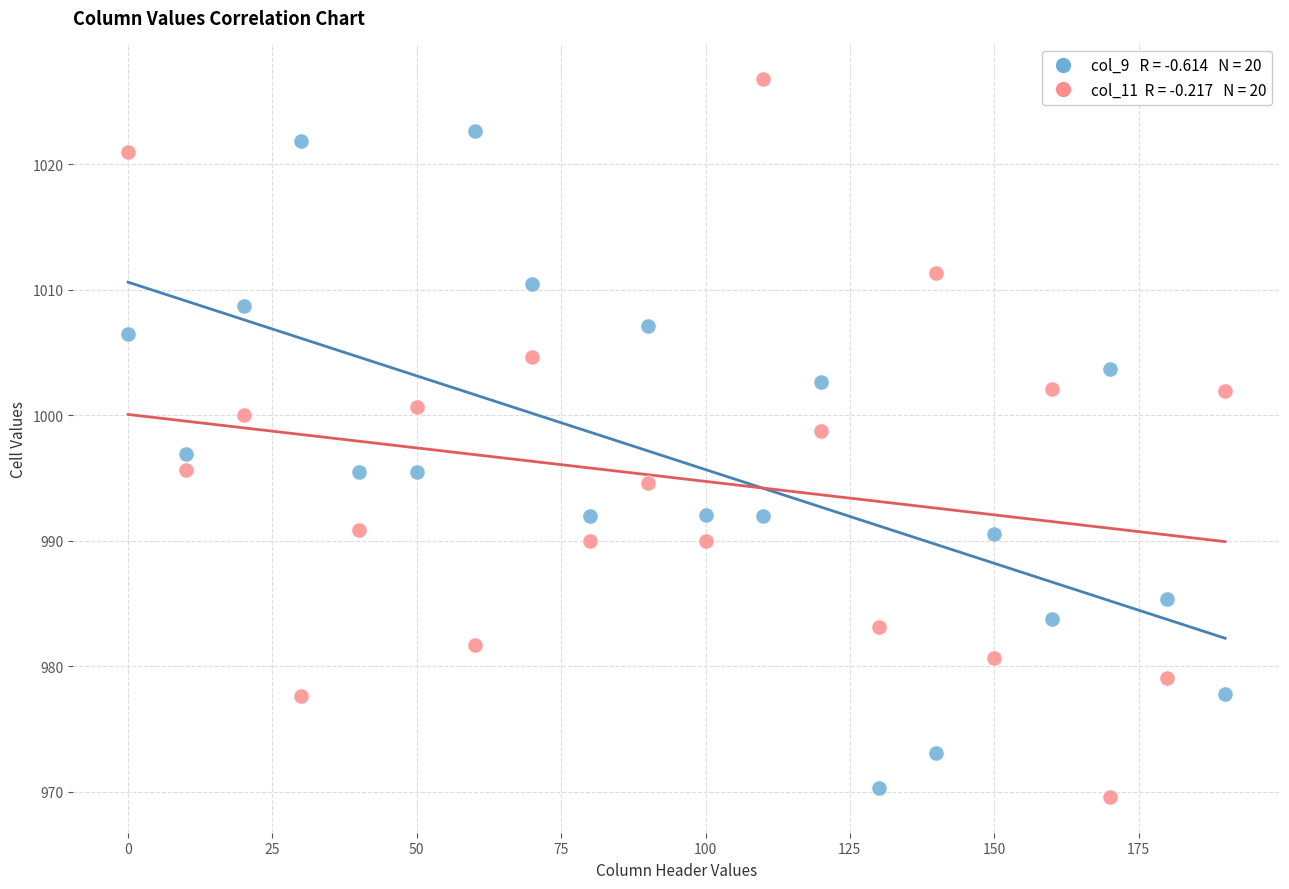

Across all data points, what is the range of Y values (max minus min)?

57.2